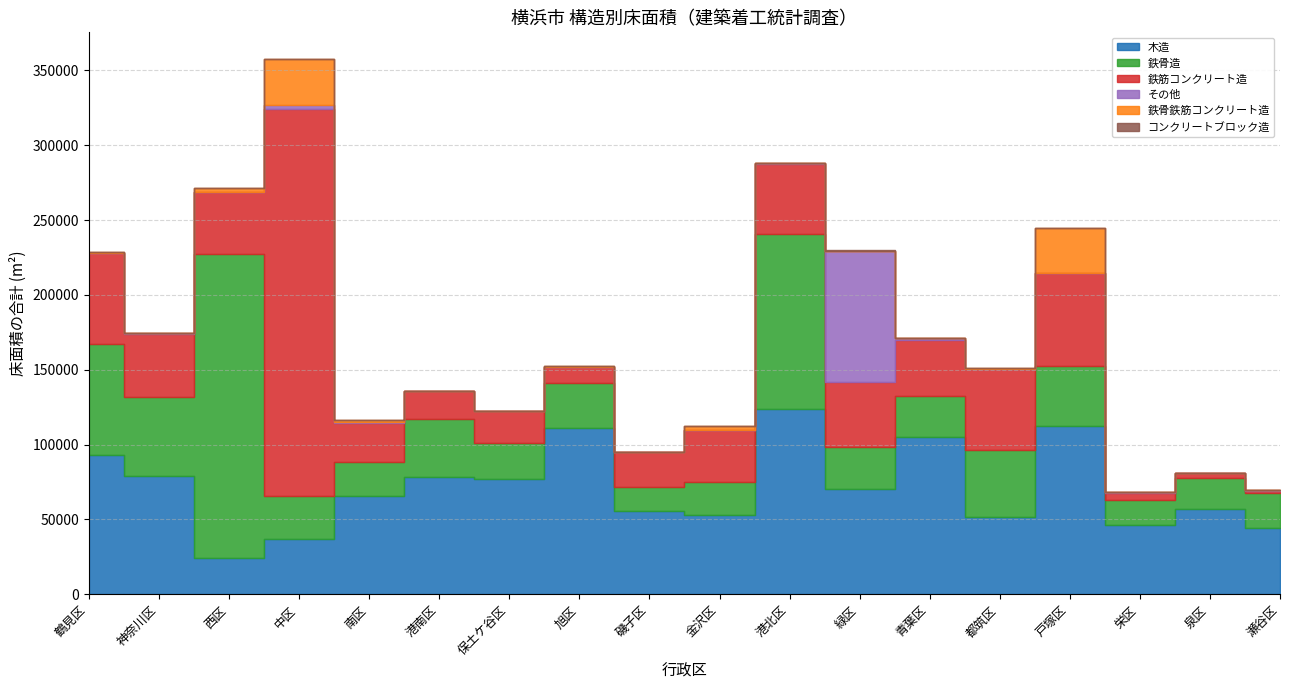

At 都筑区, list the series in order from largest to smallest.

鉄筋コンクリート造, 木造, 鉄骨造, その他, 鉄骨鉄筋コンクリート造, コンクリートブロック造